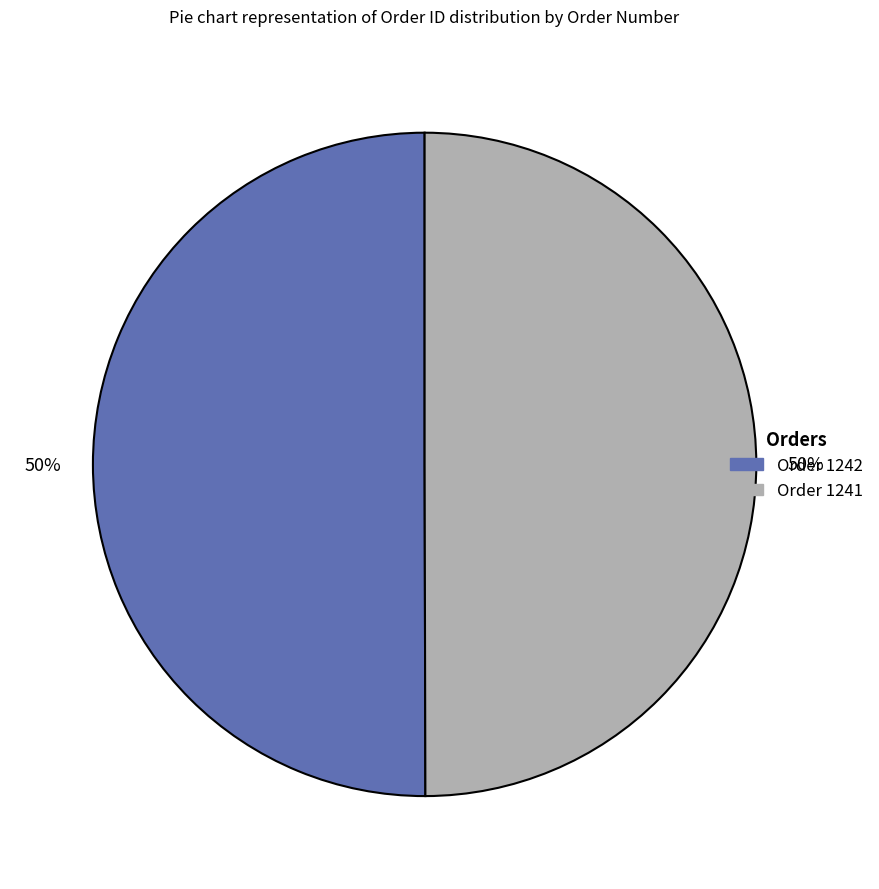

To the nearest percent, what is the average slice percentage?

50%